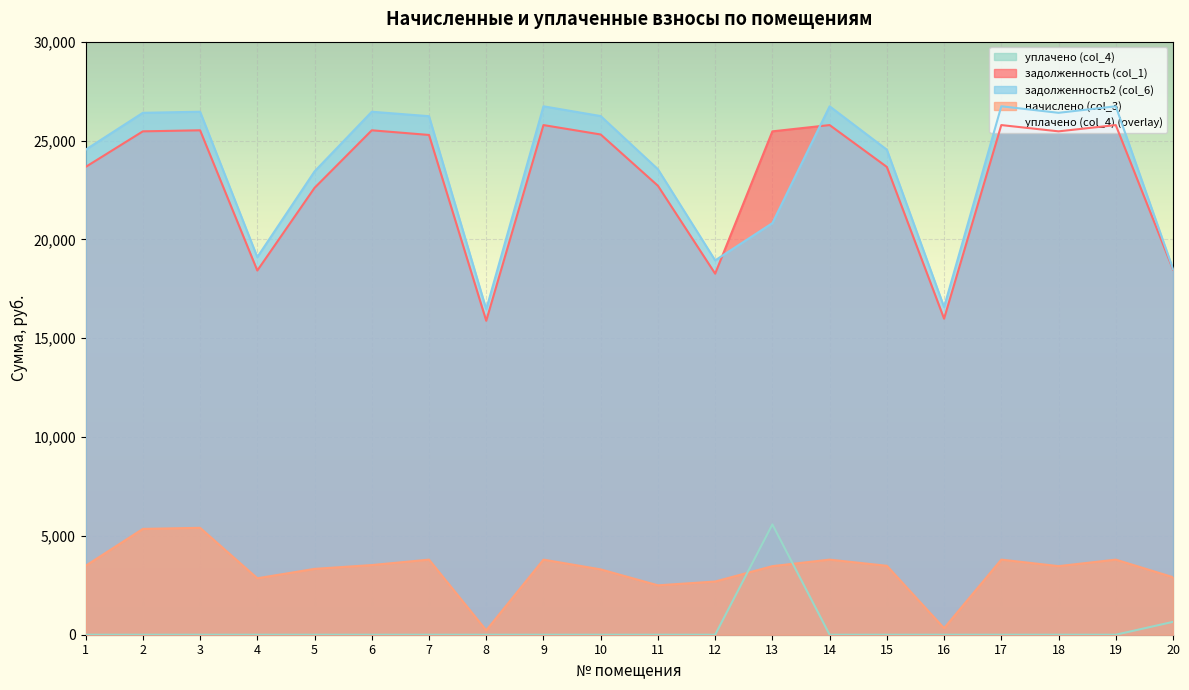

How many interior local peaks does the задолженность (col_1) series have?

6